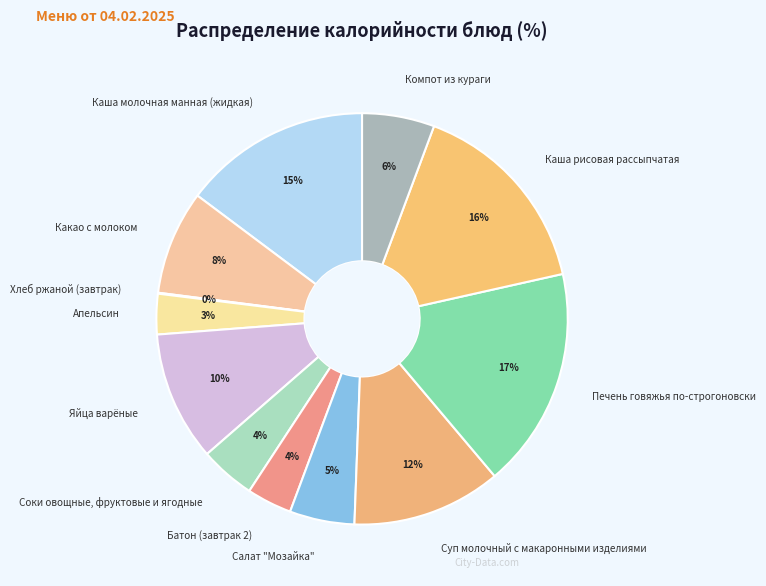

Does any single category account for the majority?

No